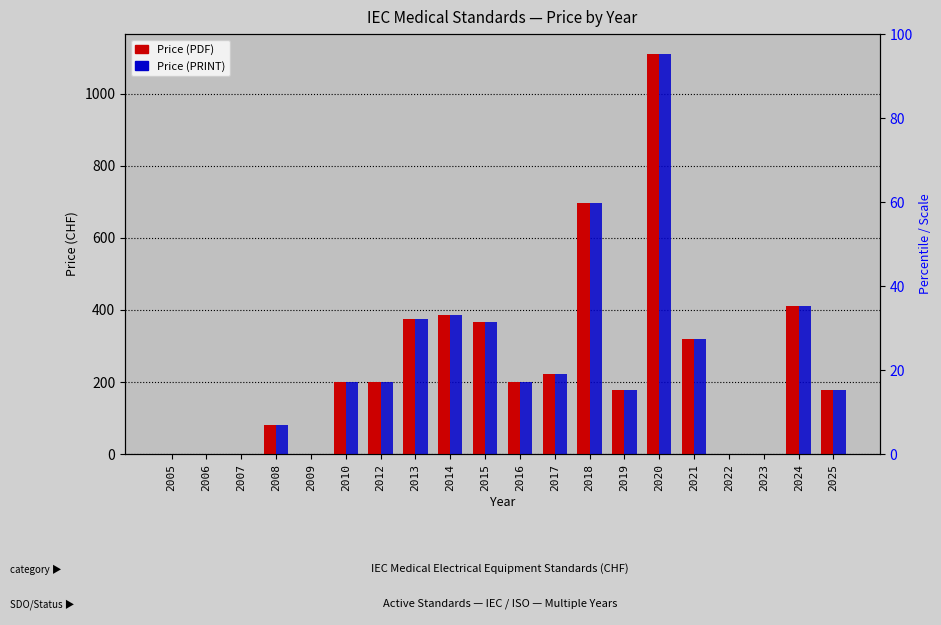

How many bars are there in each group?

2